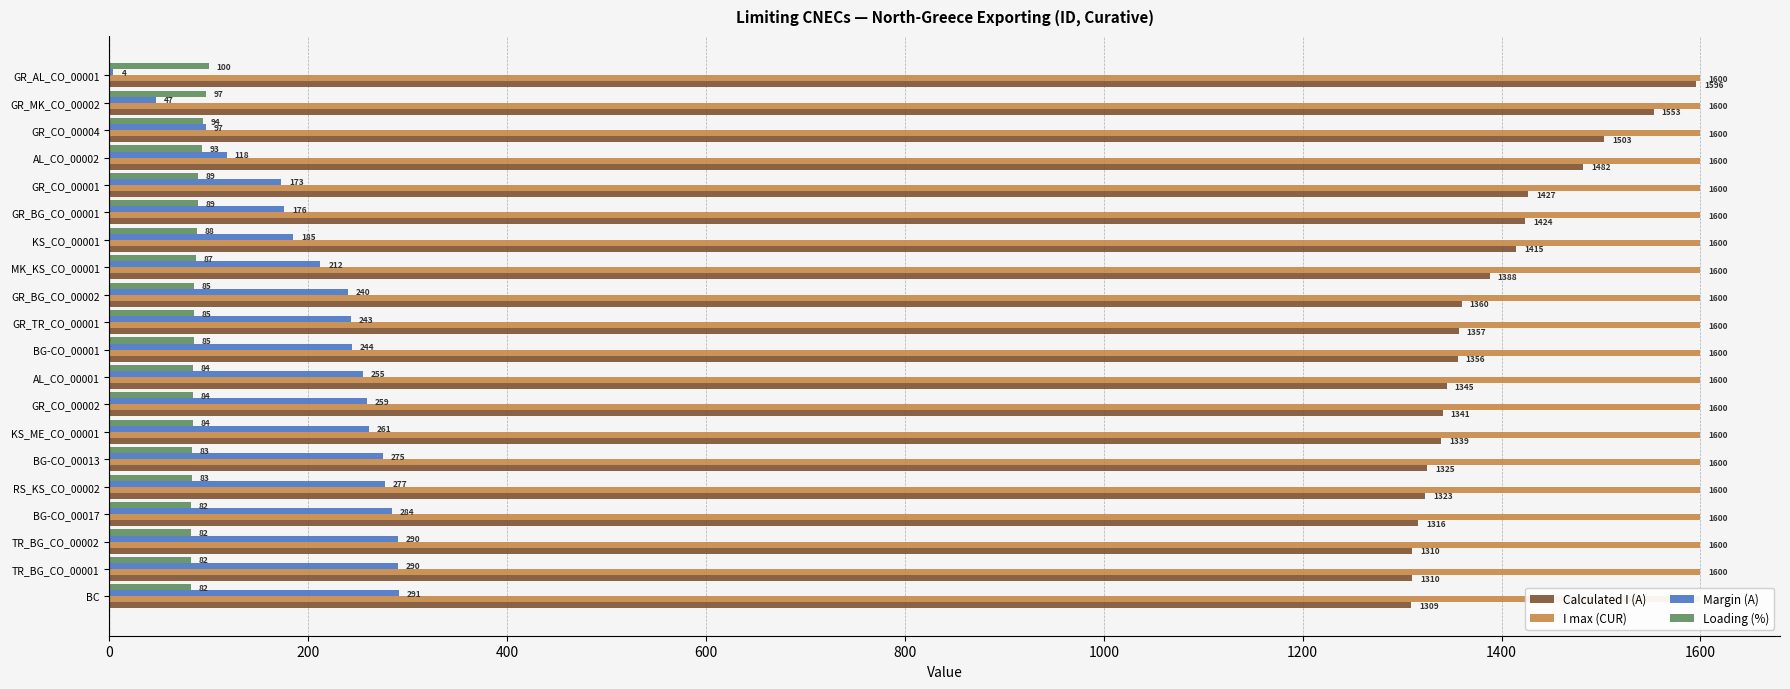

How many distinct data groups are displayed?

4